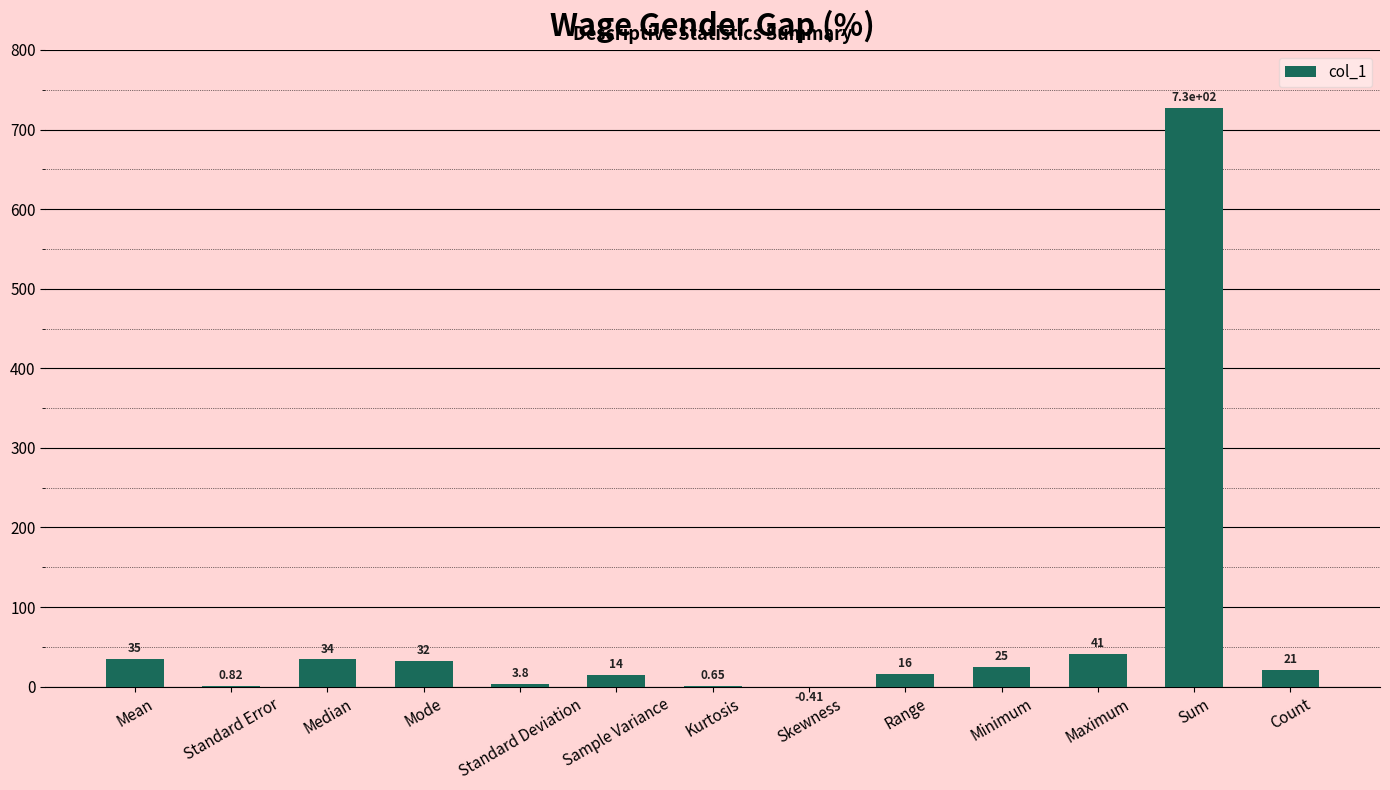

At which category does the chart reach its peak across all series?

Sum